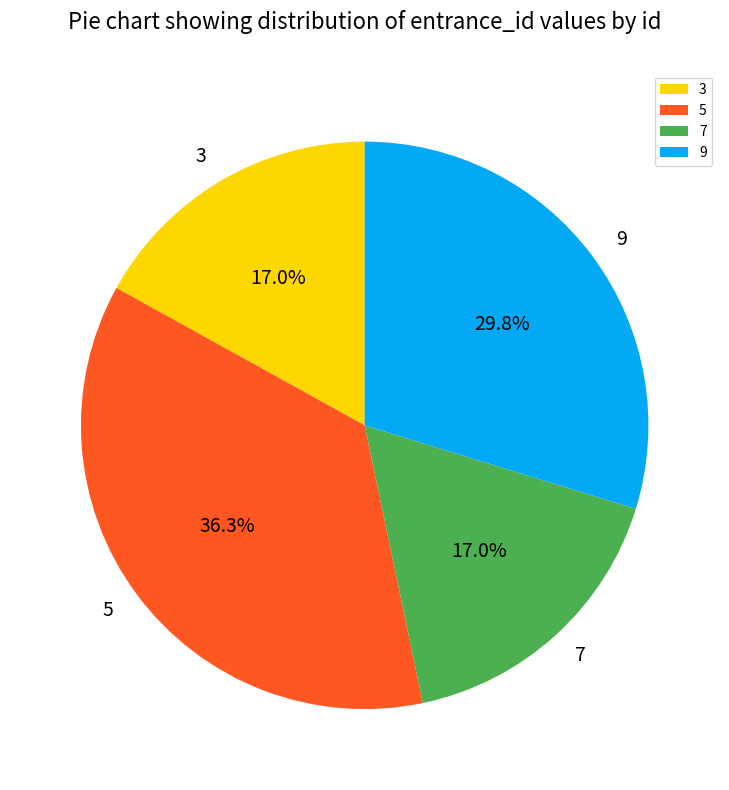

To the nearest percent, what is the combined percentage of 7 and 5?

53%